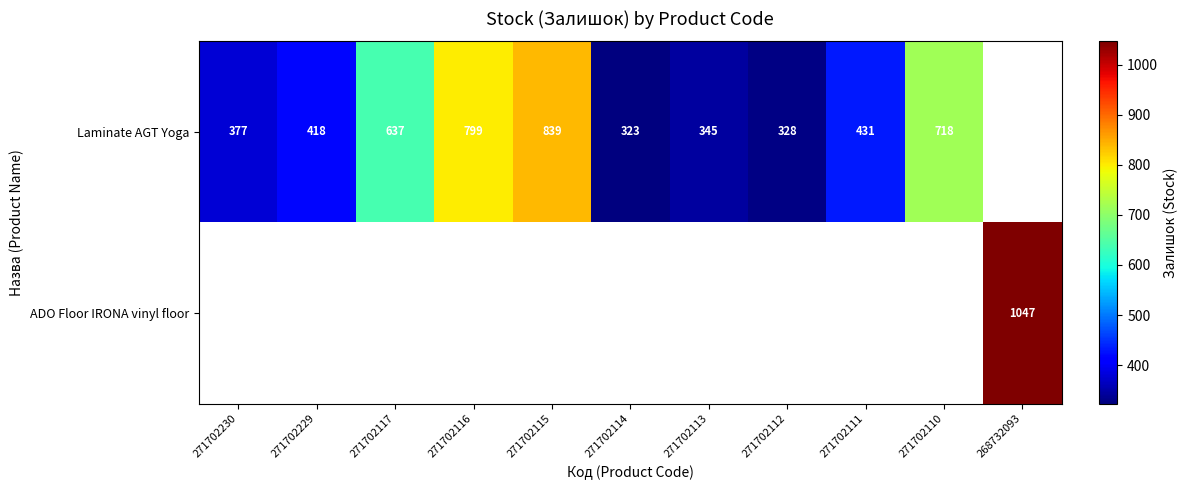

What is the sum of the Laminate AGT Yoga values at 271702111 and 271702117?

1068